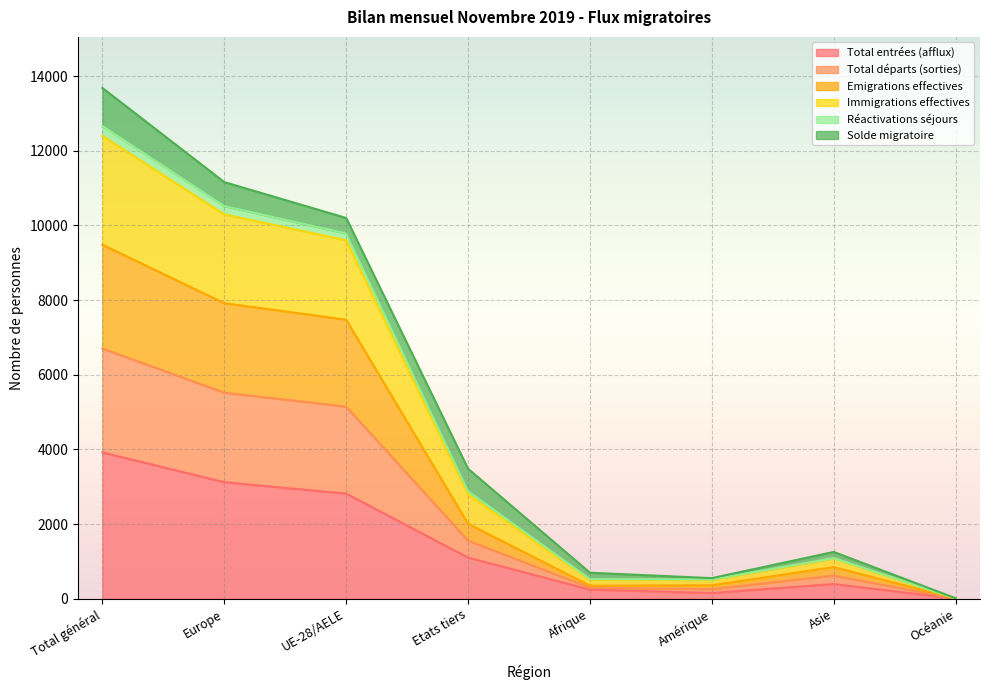

The value of Total entrées (afflux) at Asie is 393. True or false?

True